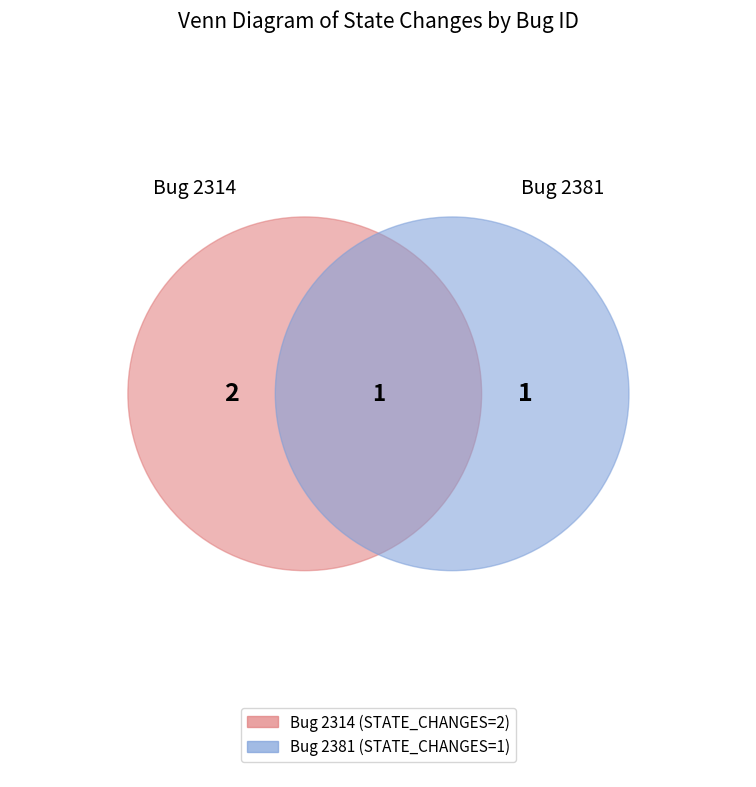

True or false: 2381 accounts for 33% of the total.

True